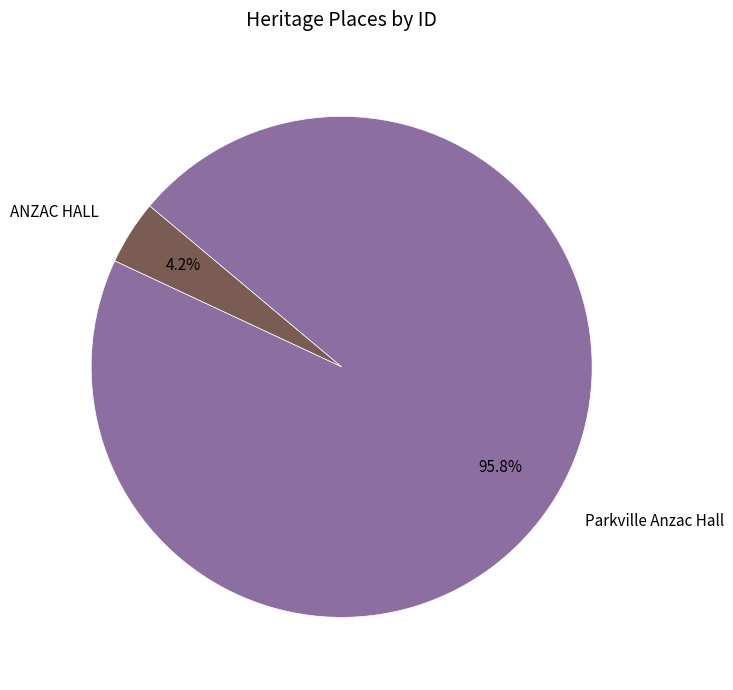

To the nearest percent, what percentage of the pie is ANZAC HALL?

4%